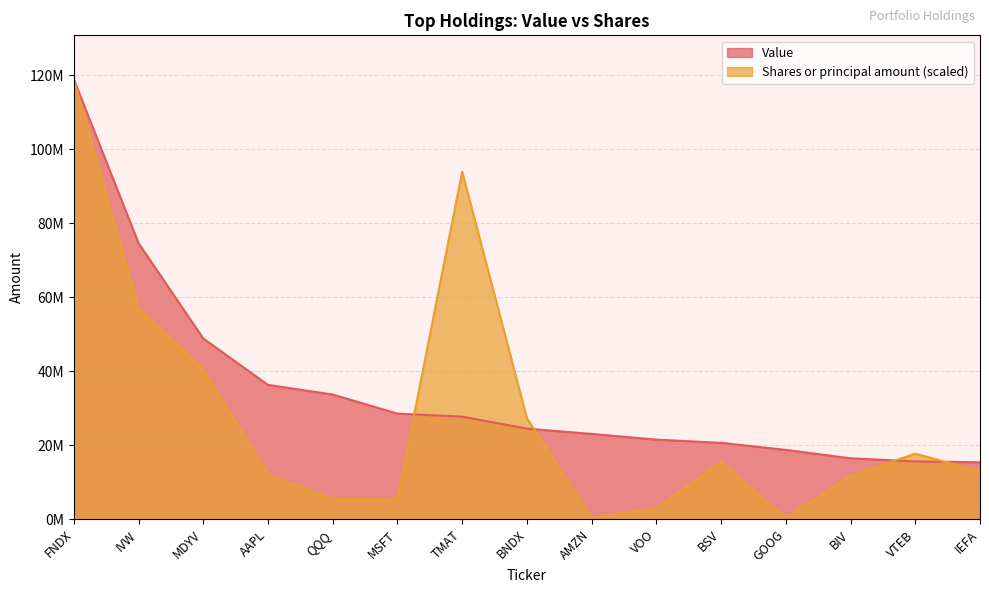

What is the label of the 9th point from the left?

AMZN